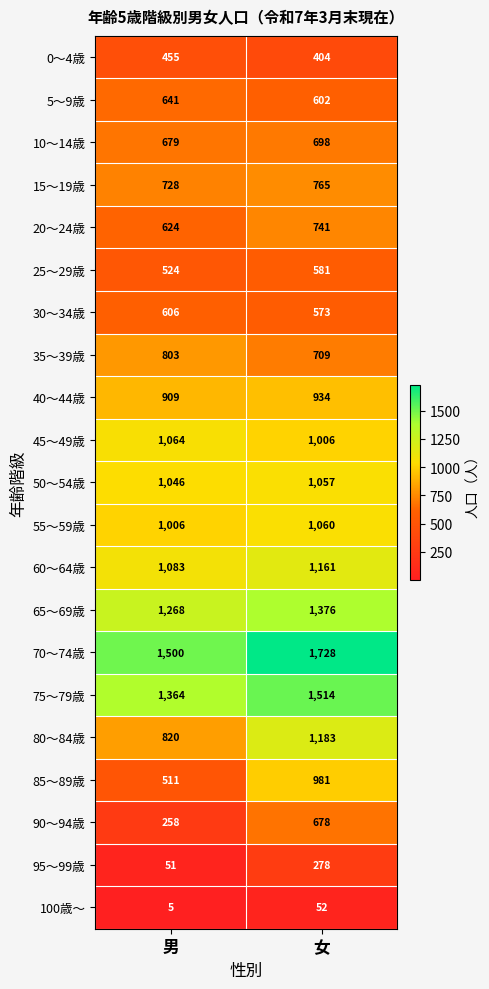

Which label corresponds to the smallest value in the chart?

男